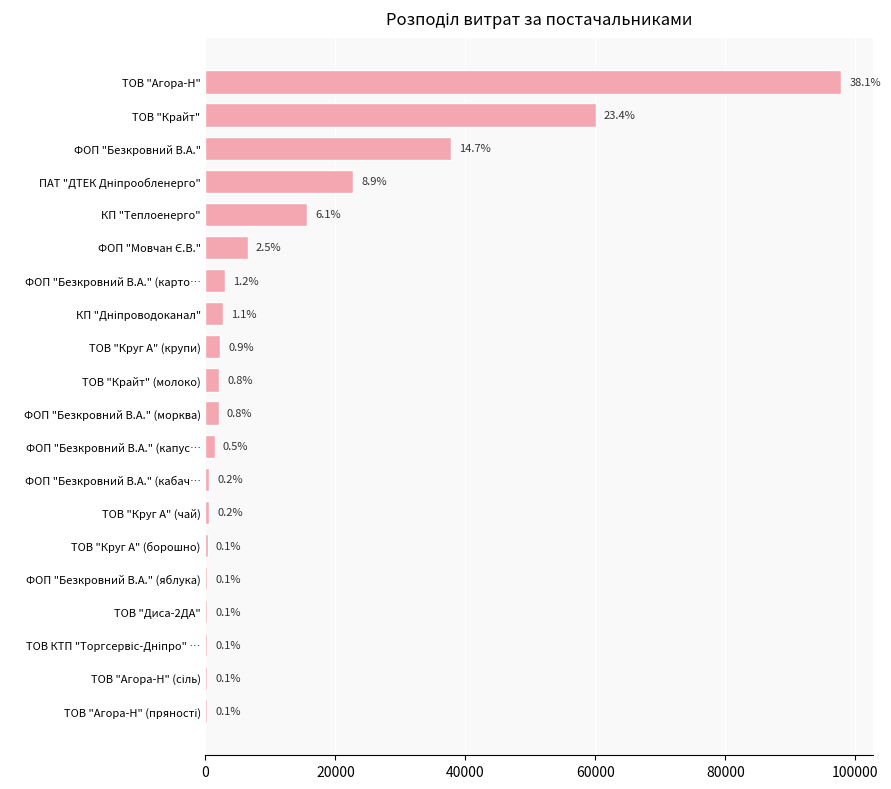

Are the bars horizontal?

Yes